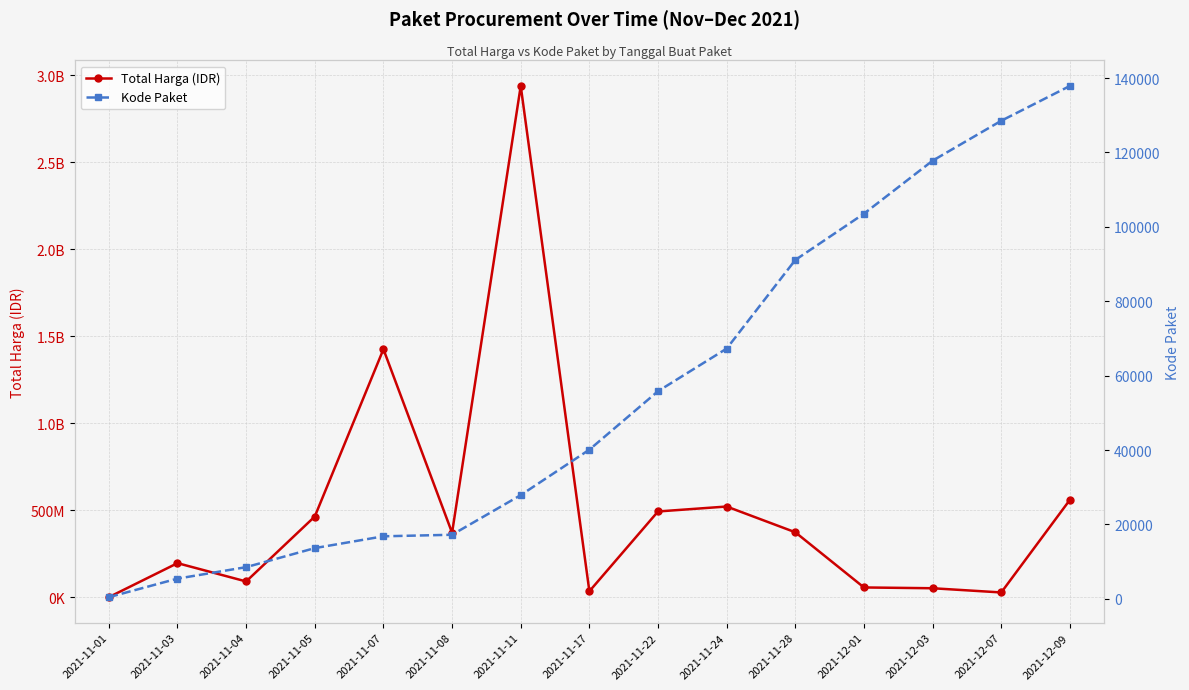

Which category has the highest value in the Total Harga (IDR) series?

2021-11-11